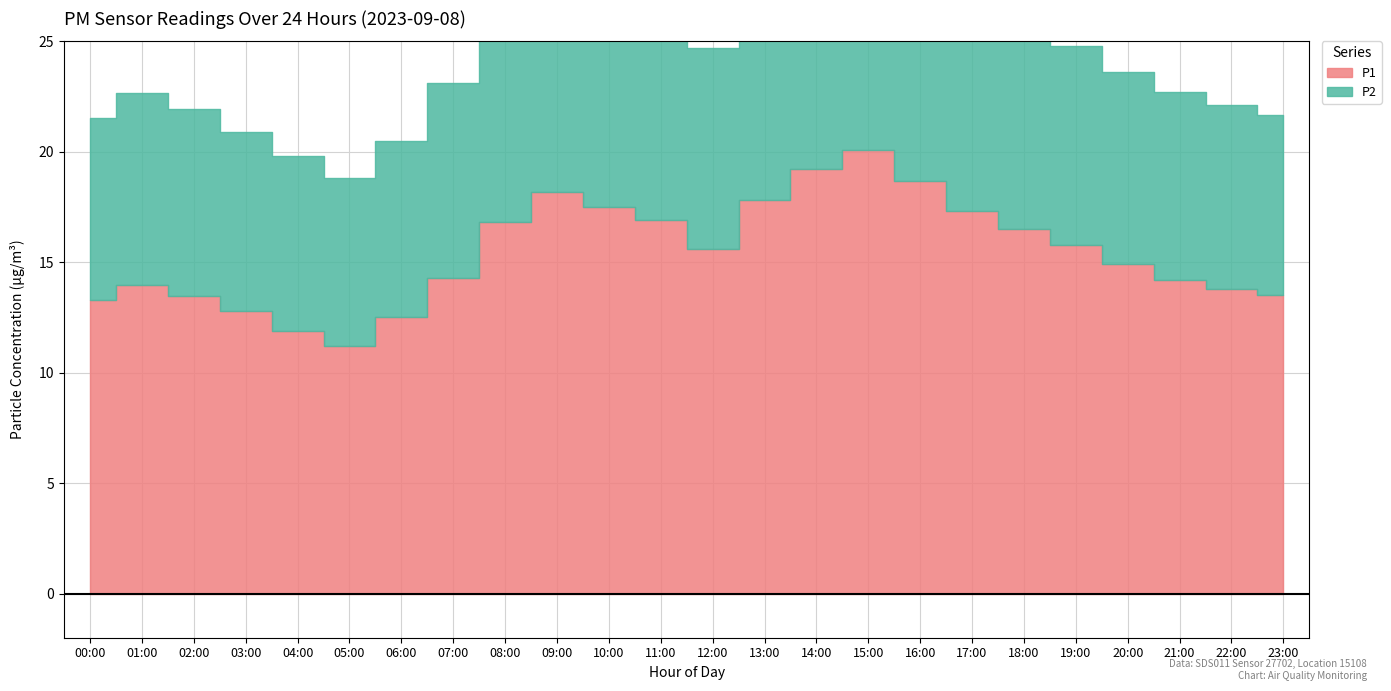

Is it true that P1 equals 17.8 at 13:00?

True